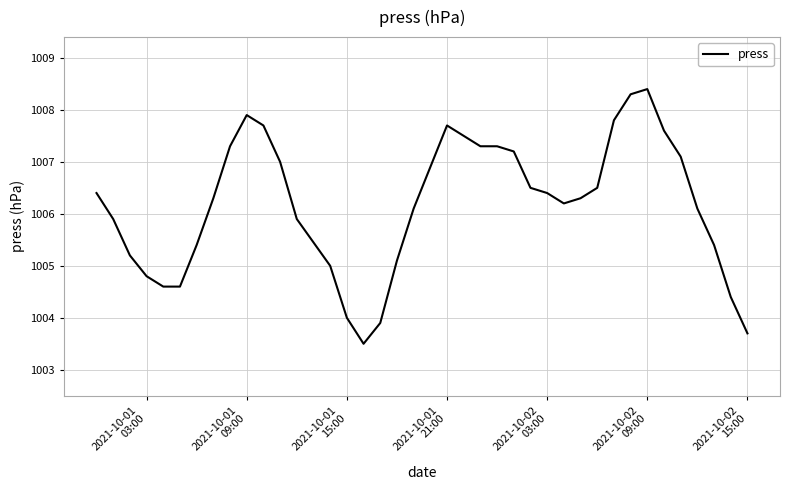

What is the minimum value shown in the chart?

1003.5